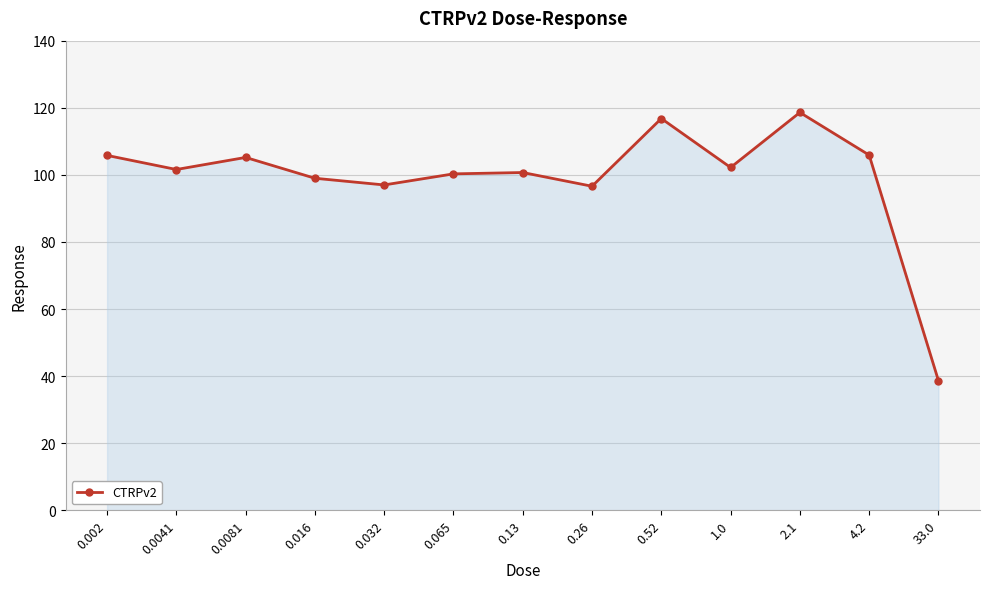

True or false: the data shows 38.7 at 33.0.

True